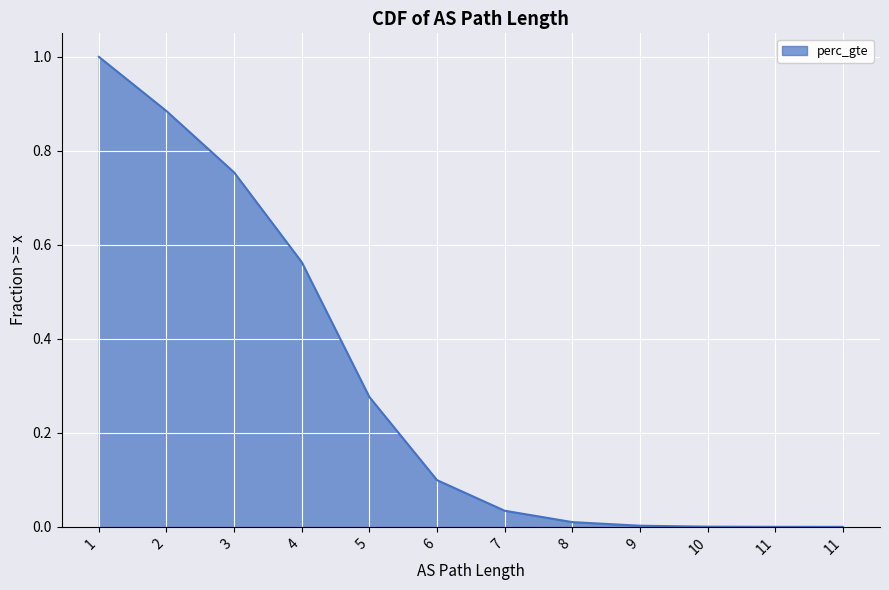

Which has a higher value, 1 or 4?

1